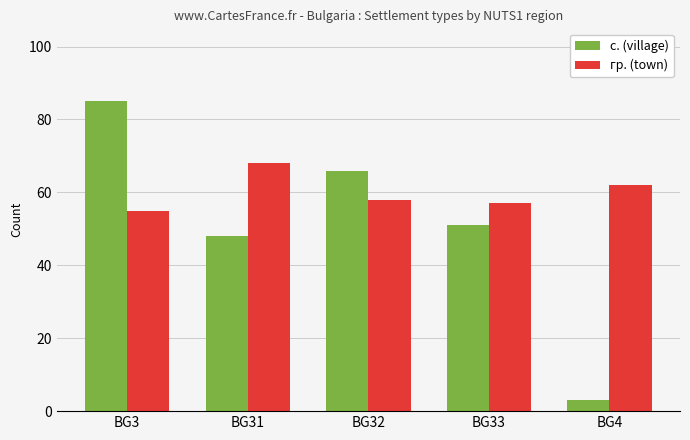

Reading left to right, list all the values displayed in this chart.

с. (village): BG3=85	BG31=48	BG32=66	BG33=51	BG4=3
гр. (town): BG3=55	BG31=68	BG32=58	BG33=57	BG4=62